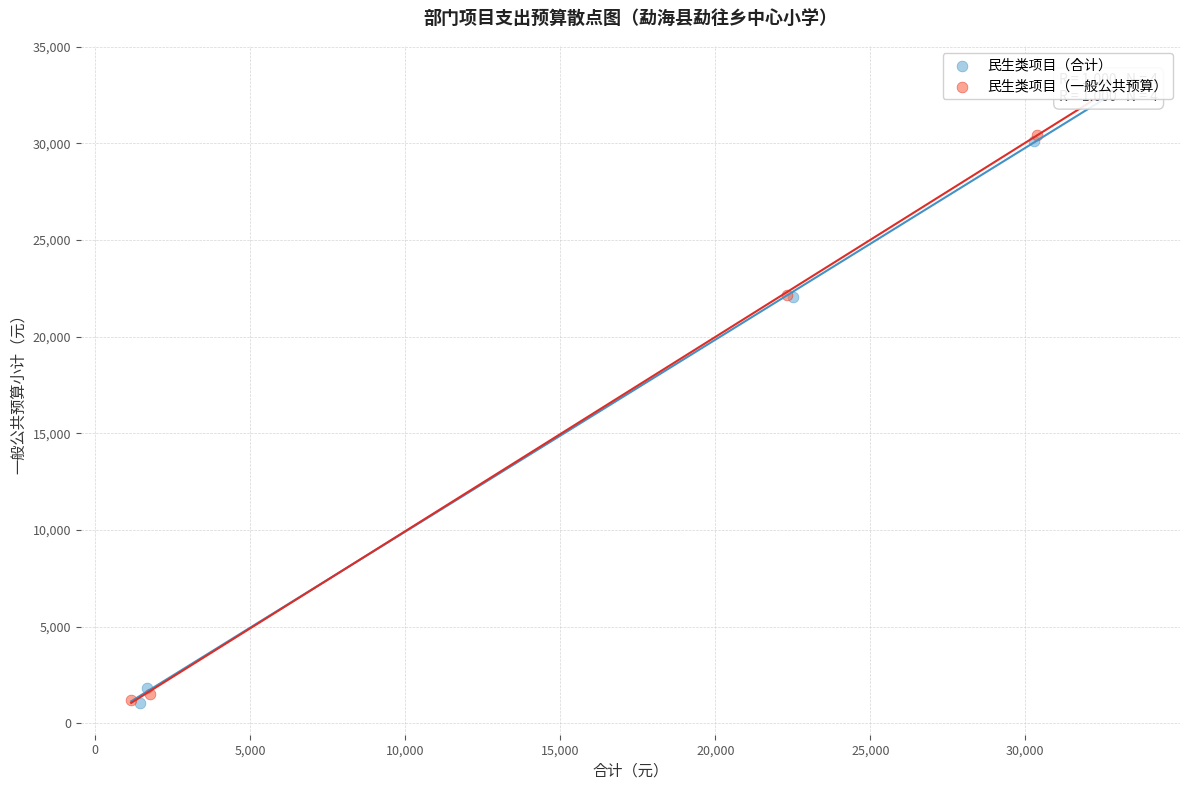

Which series has the largest Y range (max minus min)?

民生类项目（一般公共预算）